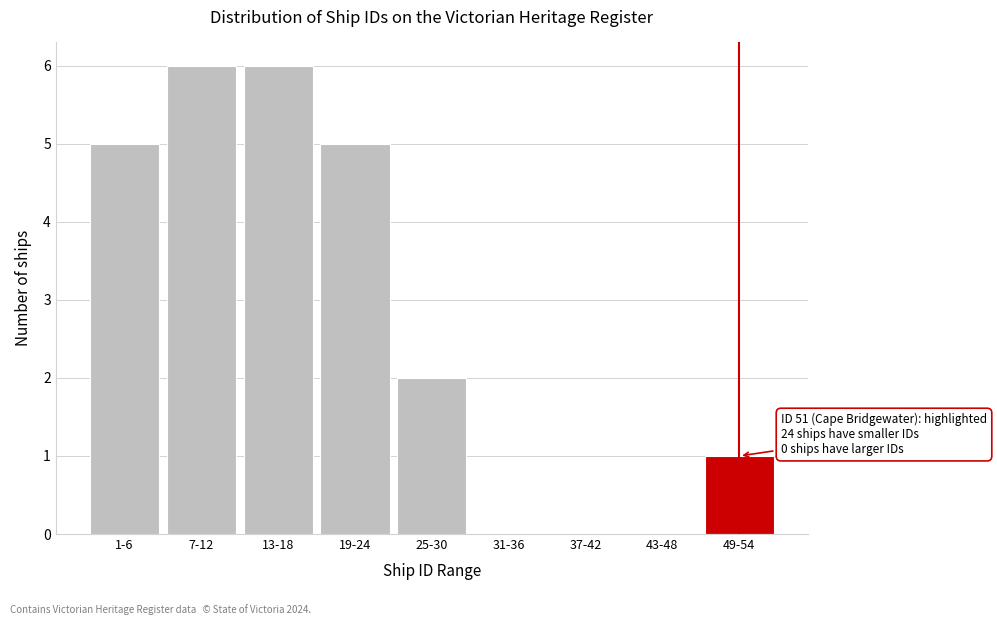

Reading left to right, transcribe all the data shown in this chart.

1-6=5	7-12=6	13-18=6	19-24=5	25-30=2	31-36=0	37-42=0	43-48=0	49-54=1